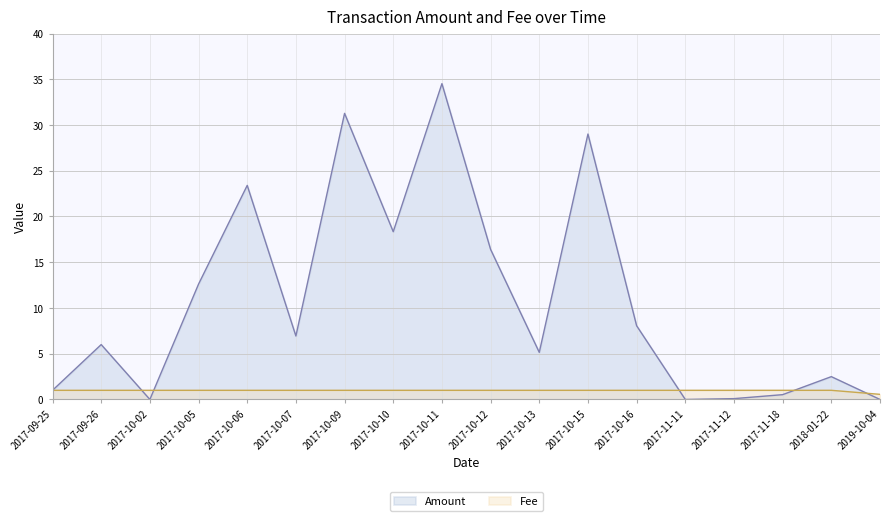

What is the label of the 11th point from the left?

2017-10-13